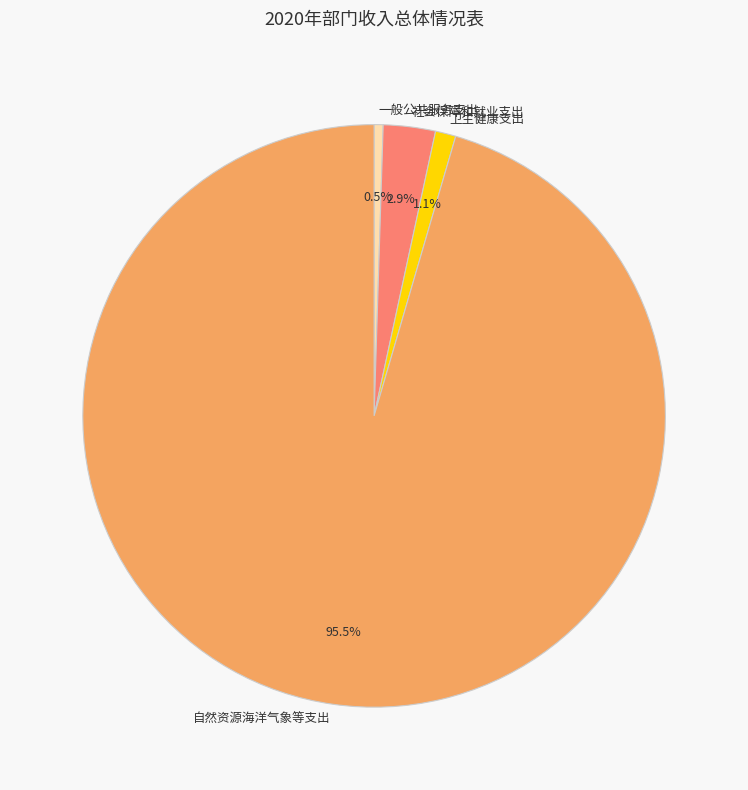

What is the largest slice in the pie chart?

自然资源海洋气象等支出